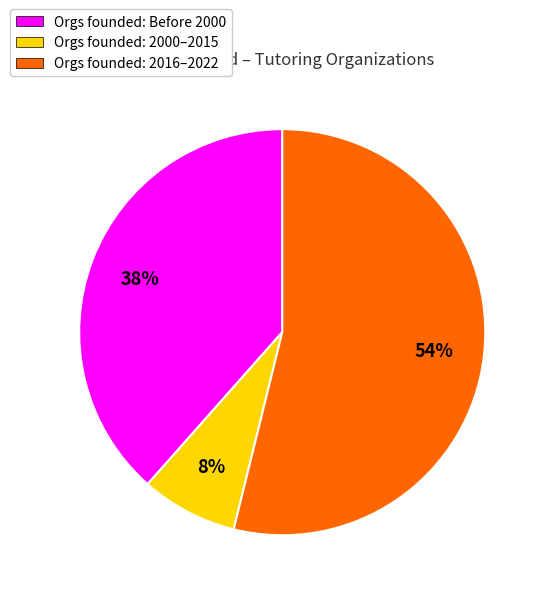

To the nearest percent, what is the average slice percentage?

33%